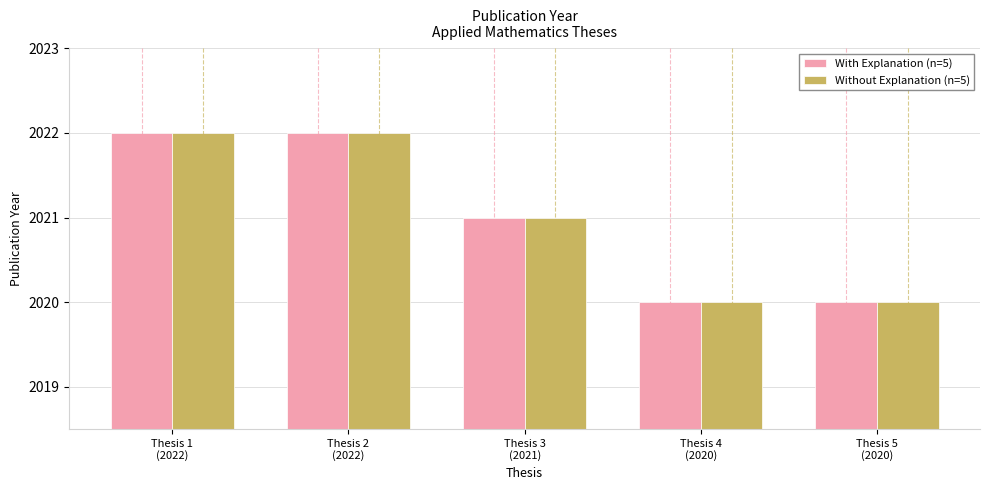

How many bars are there in total?

10